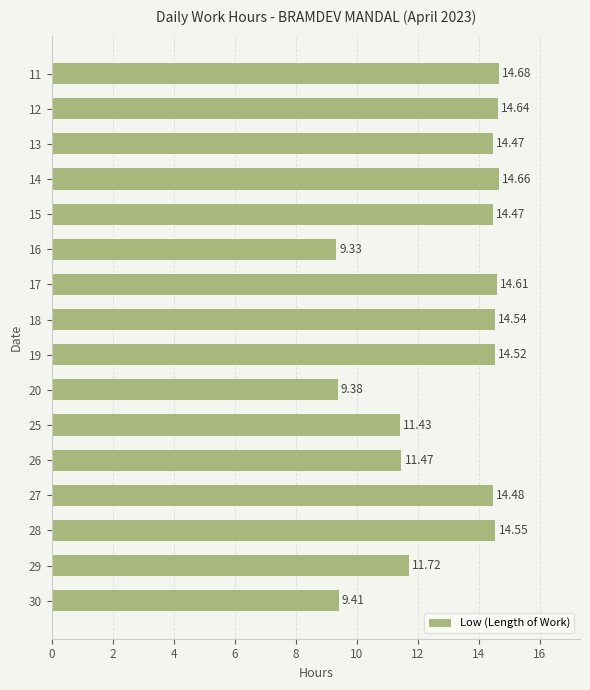

What is the change in value from 13 to 25?

-3.0